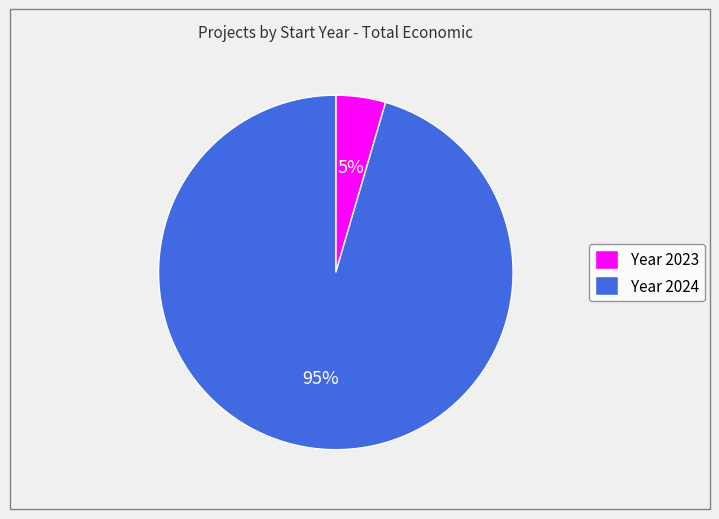

Combined, do Year 2024 and Year 2023 account for over 50%?

Yes